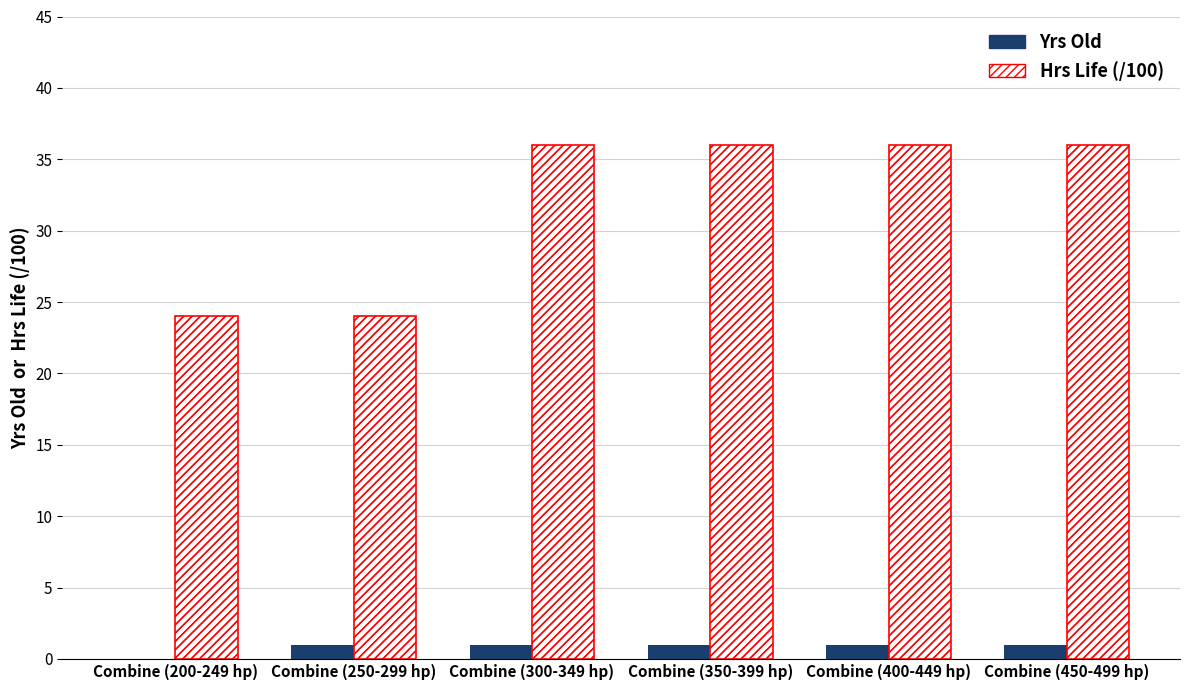

Reading left to right, extract all data points from this chart.

Yrs Old: 0	1	1	1	1	1
Hrs Life (/100): 24	24	36	36	36	36